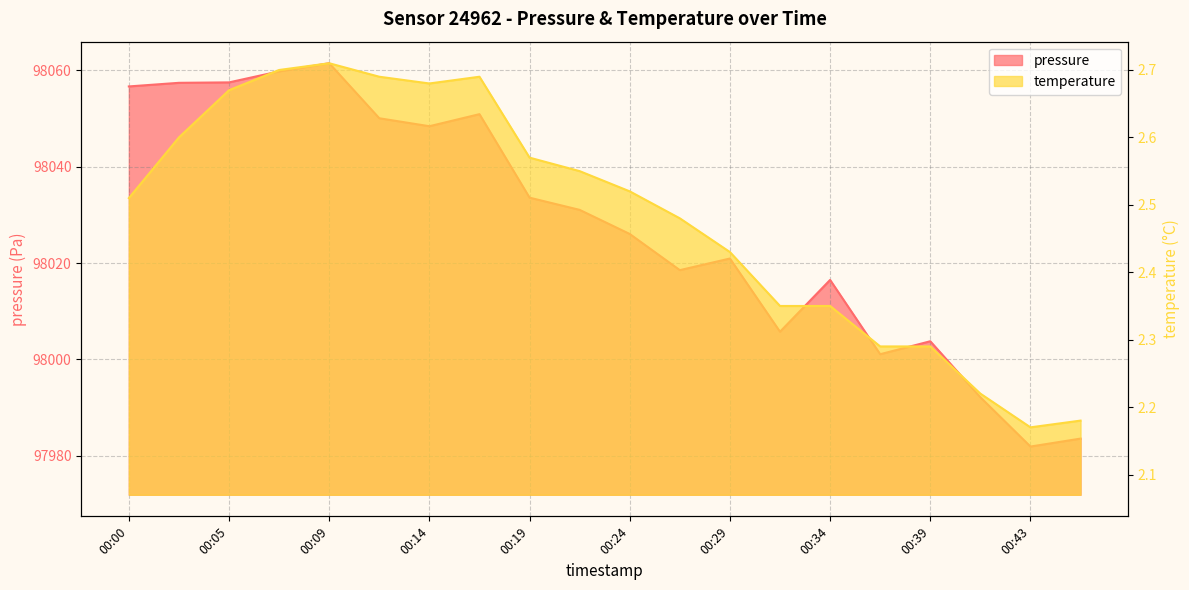

What is the difference between the maximum and minimum values in the temperature series?

0.5